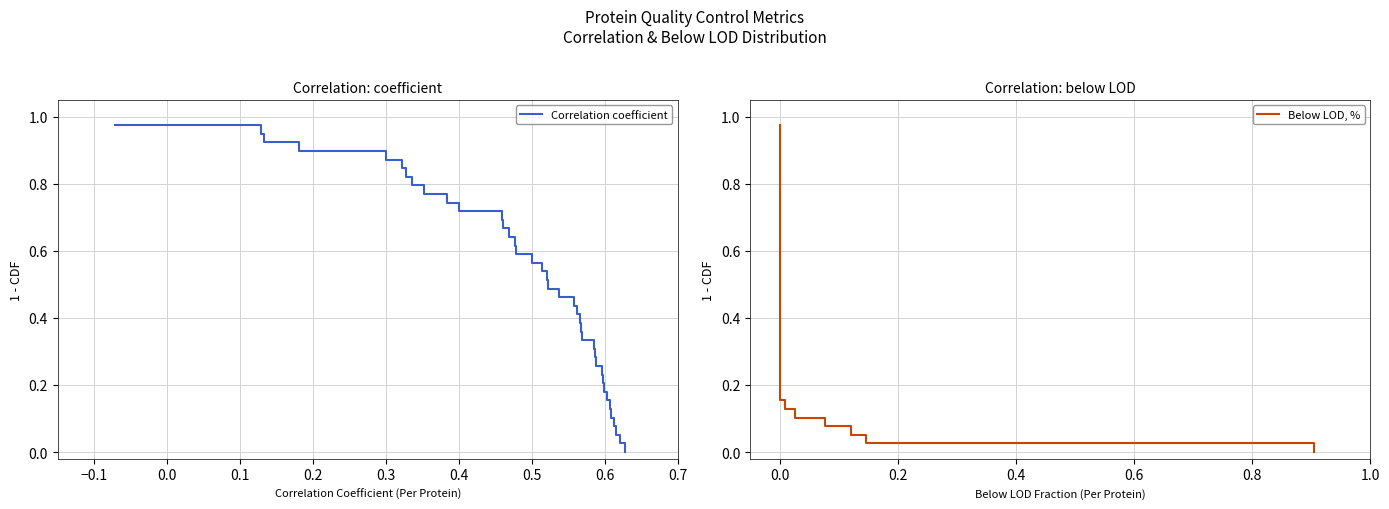

What is the difference between the maximum and minimum values in the Below LOD, % series?

1.0